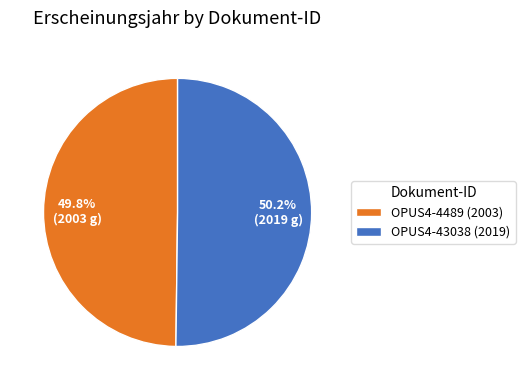

To the nearest percent, what portion does OPUS4-4489 (2003) represent?

50%